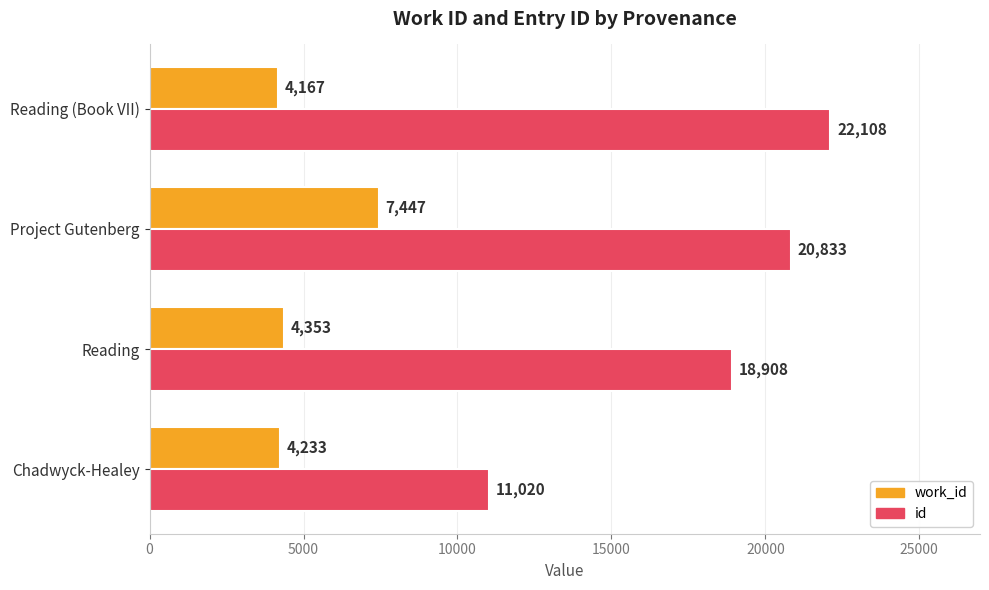

Which category has the highest value in the id series?

Reading (Book VII)